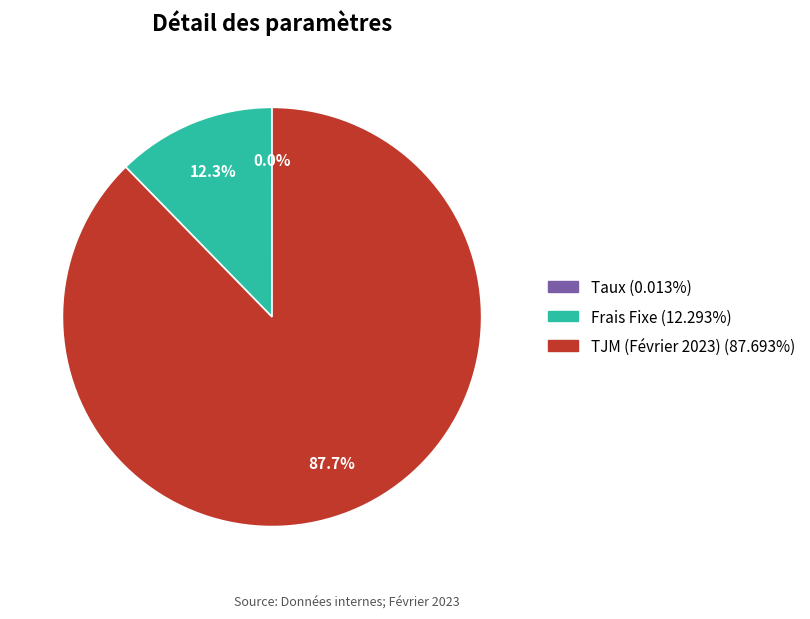

To the nearest percent, what is the combined percentage of Frais Fixe and TJM (Février 2023)?

100%